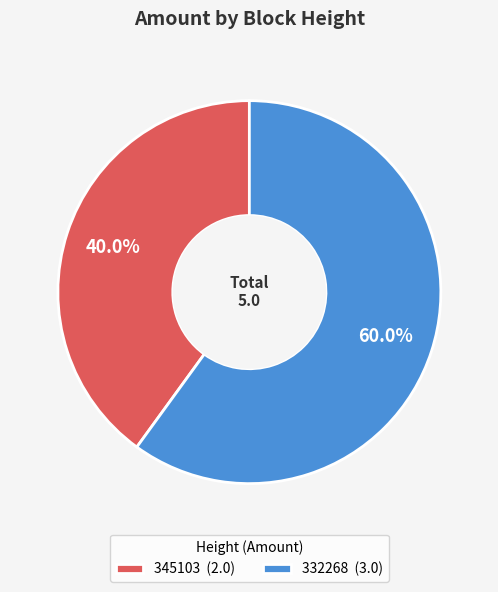

To the nearest percent, what is the difference between the largest and smallest slice percentages?

20%